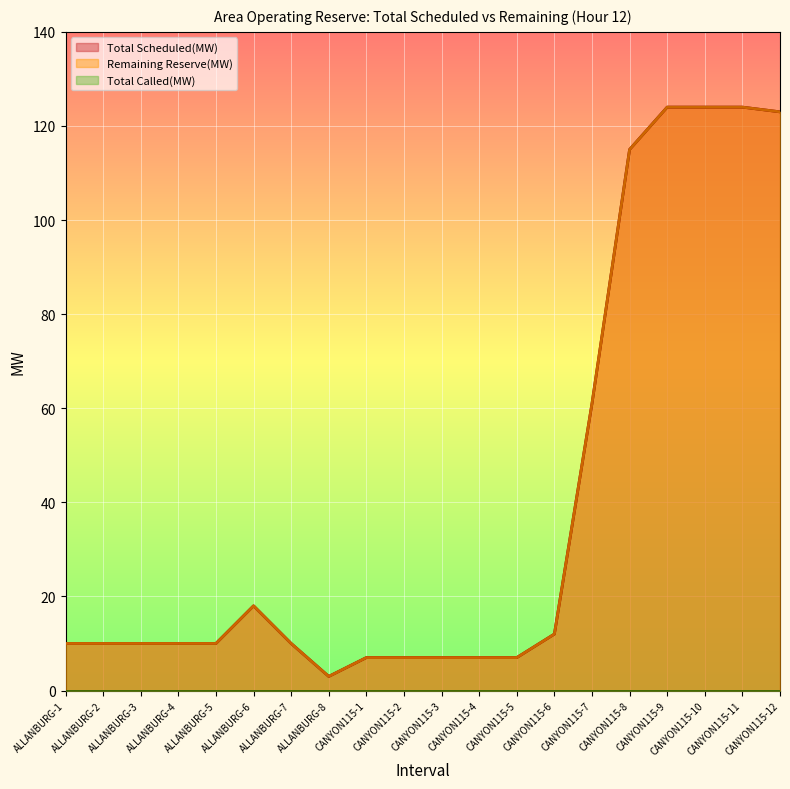

How many lines are shown in the chart?

3